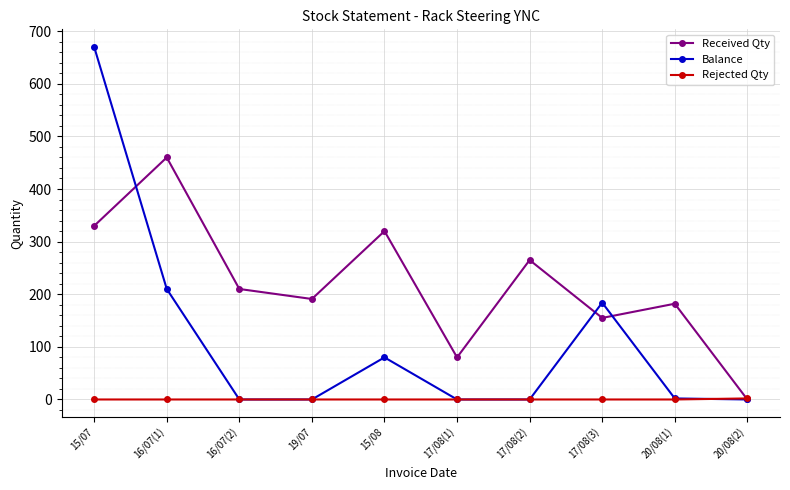

What is the value of the Received Qty point at the 4th from the left?

191